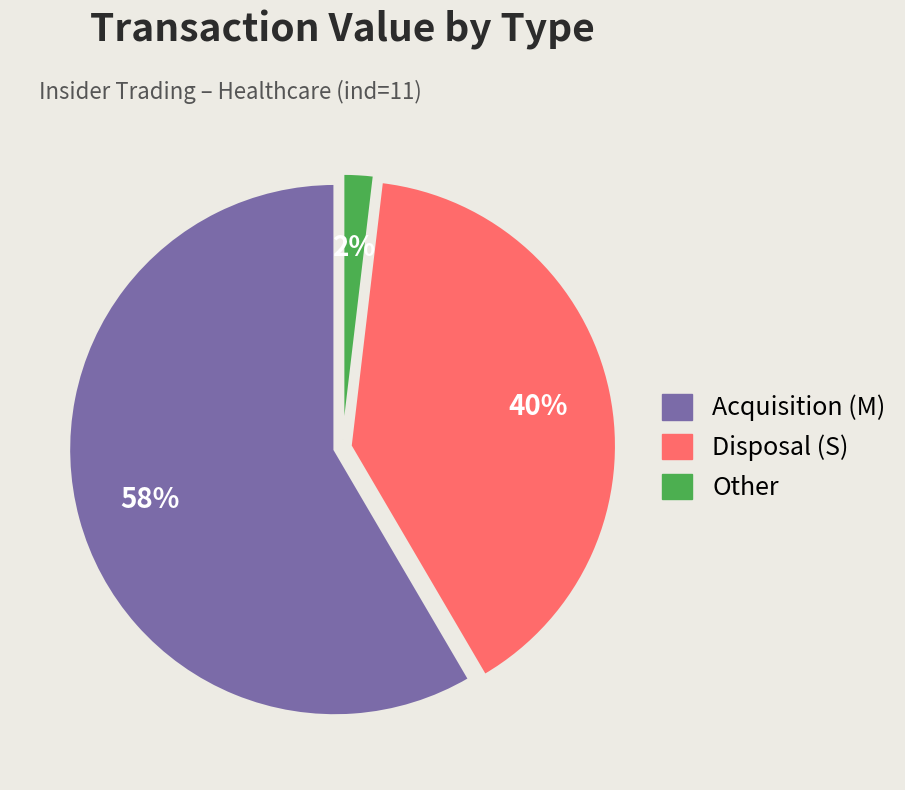

Is there a majority slice in this chart?

Yes